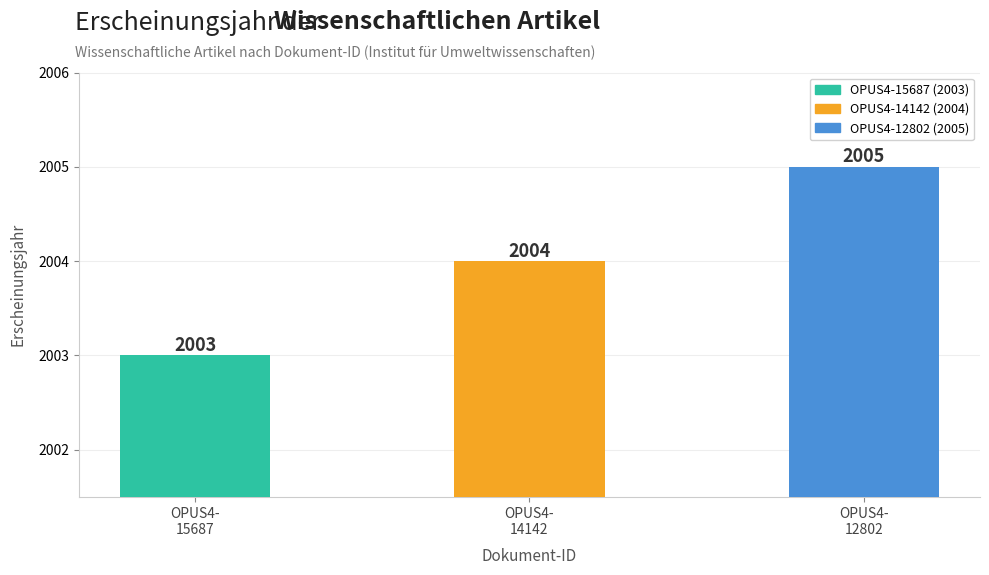

How many values are between 2003 and 2005?

3